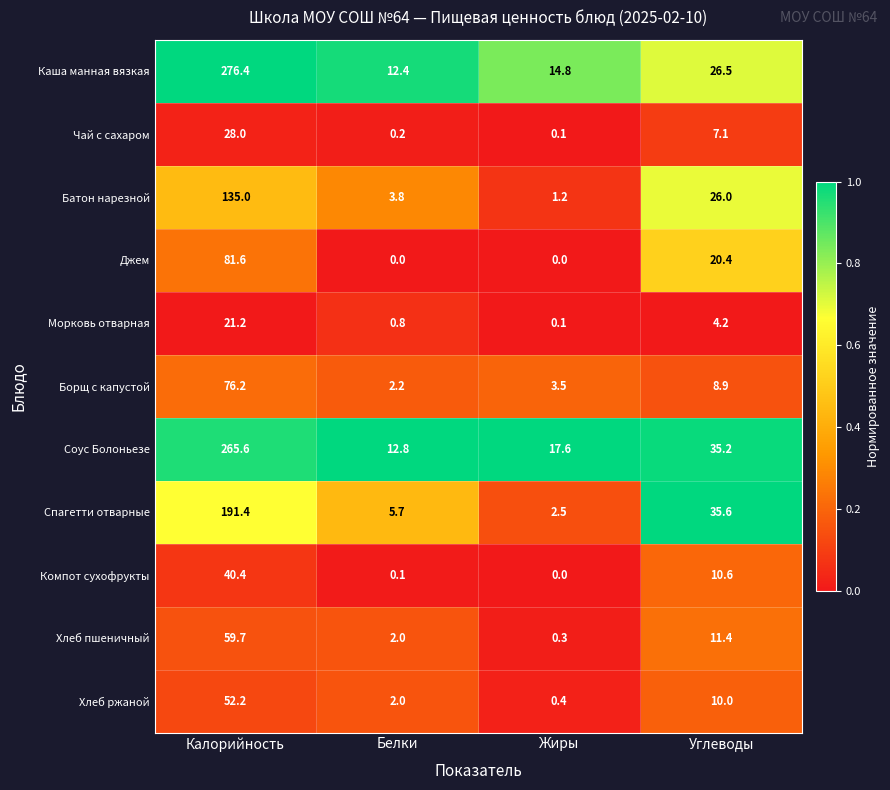

At which label is Борщ с капустой closest to 39?

Углеводы